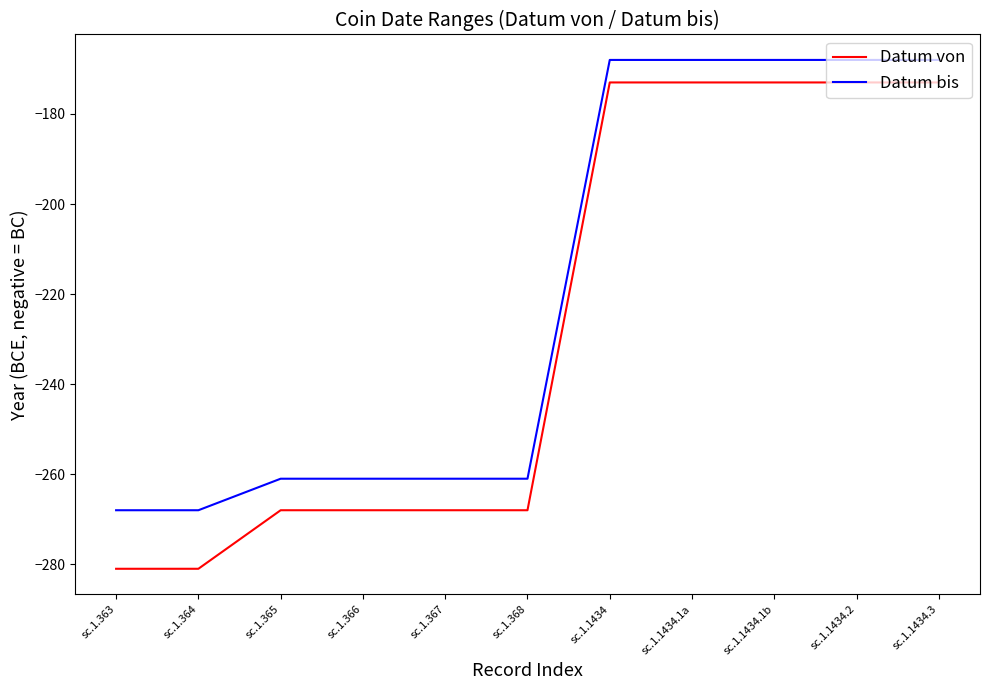

What position from the right is sc.1.1434.1b?

3